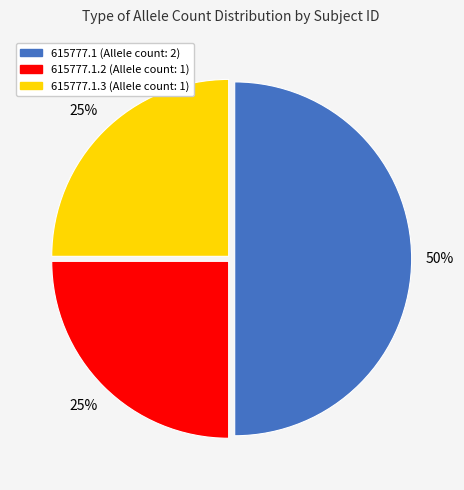

To the nearest percent, what is the average slice percentage?

33%